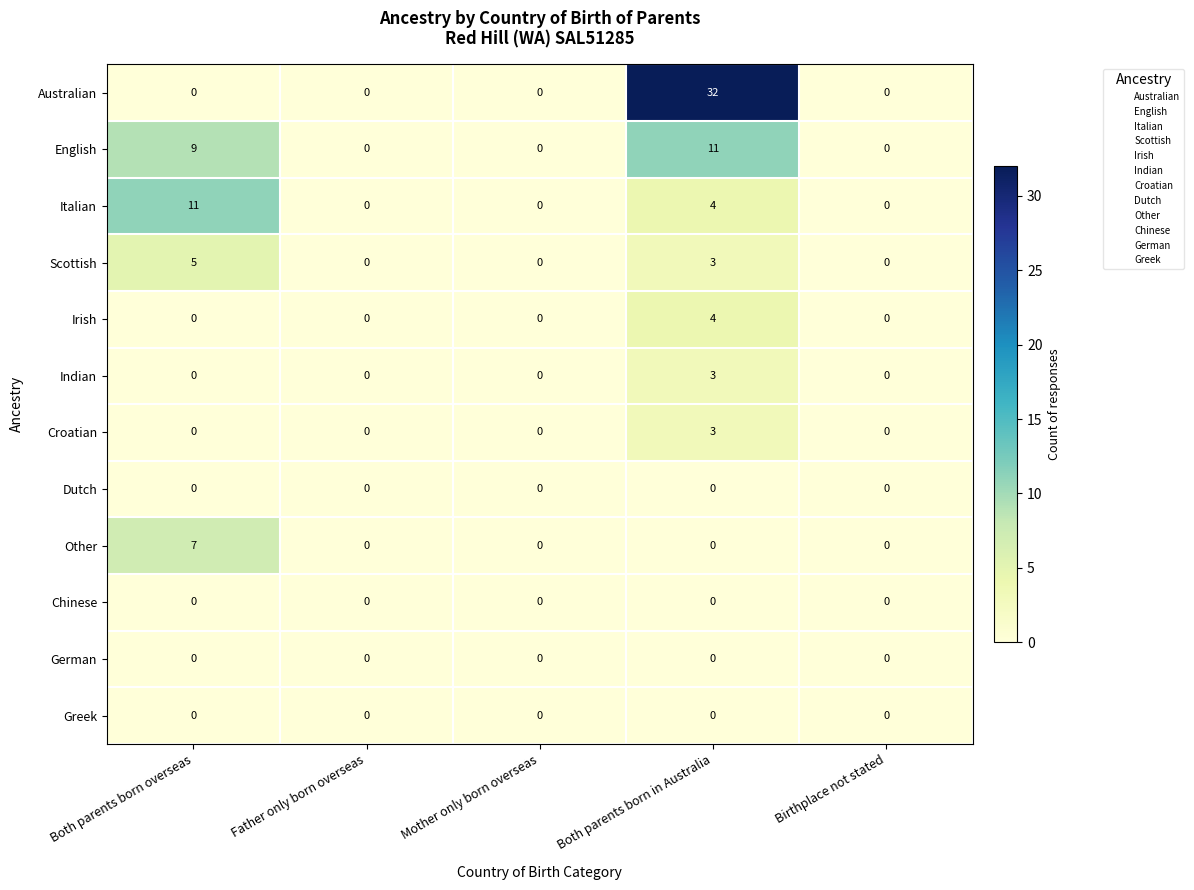

Which series has the largest range (max minus min)?

Australian